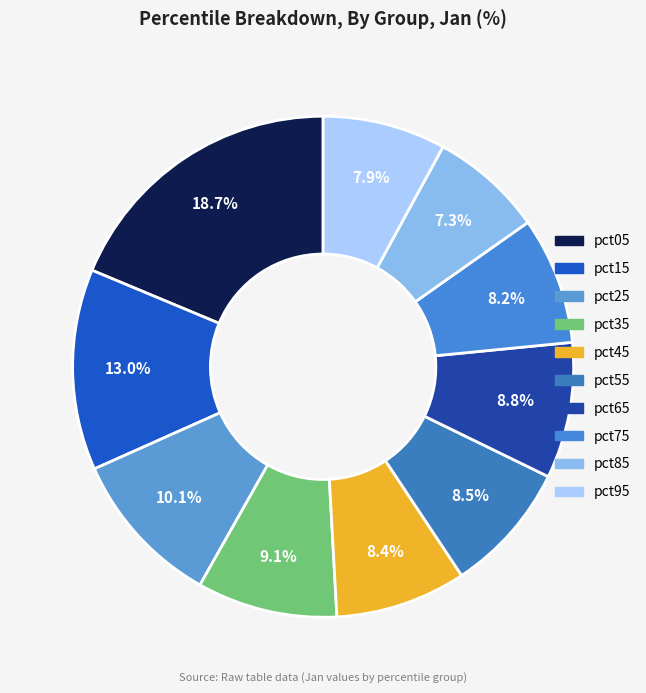

Is the sum of pct45 and pct15 greater than half?

No